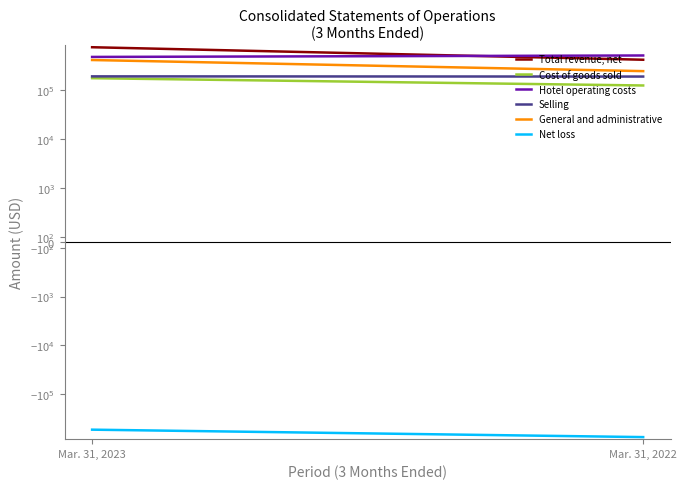

What is the sum of all General and administrative values?

657855